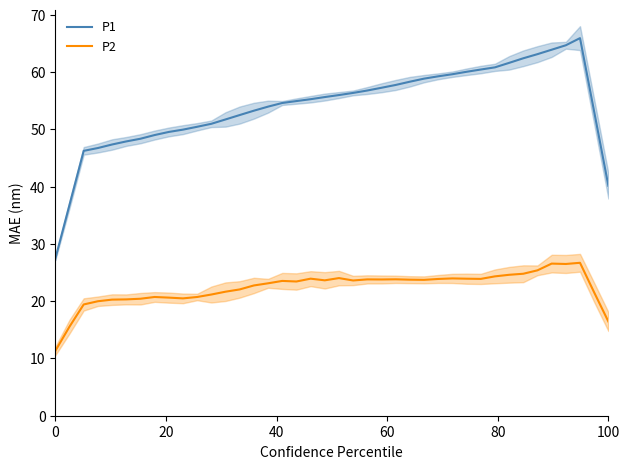

Which series has the widest spread of values?

P1